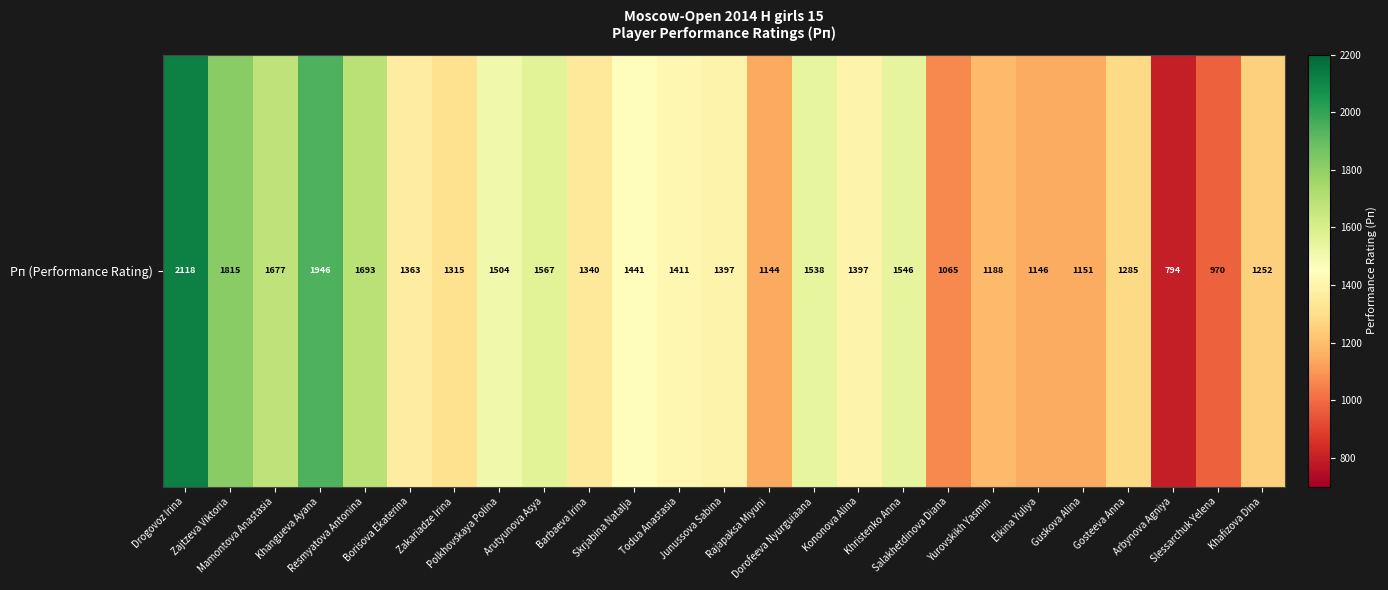

Approximately how many times larger is the value at Resmyatova Antonina compared to Drogovoz Irina?

0.8